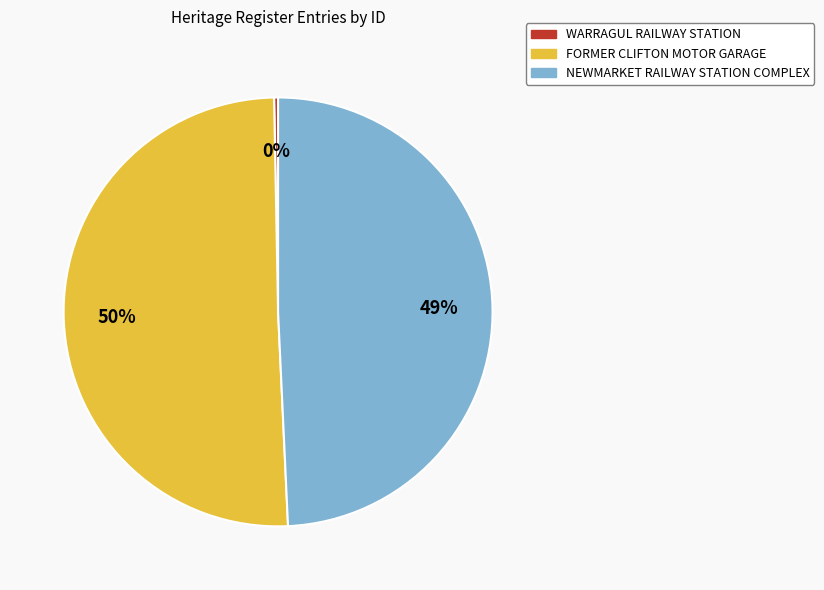

What is the majority slice?

FORMER CLIFTON MOTOR GARAGE